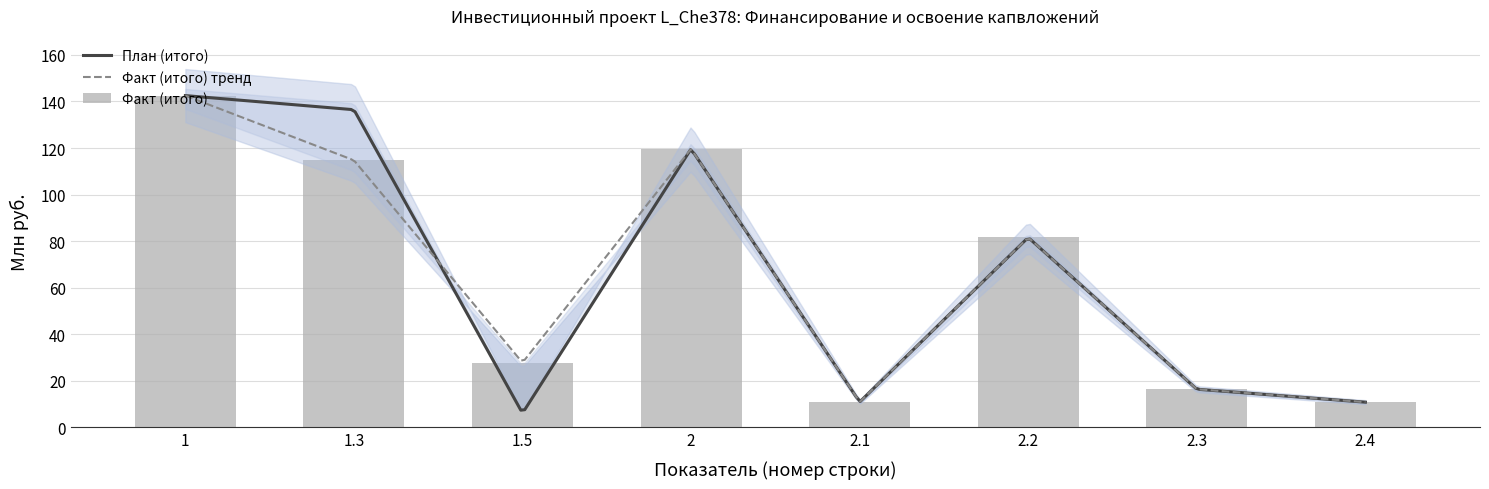

At which category is the sum across all series the highest?

1